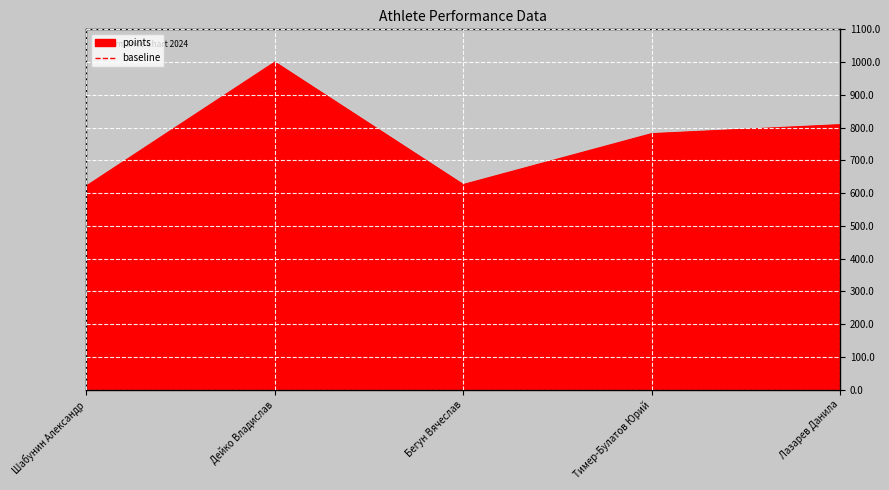

What value does the points series have at Бегун Вячеслав?

626.1